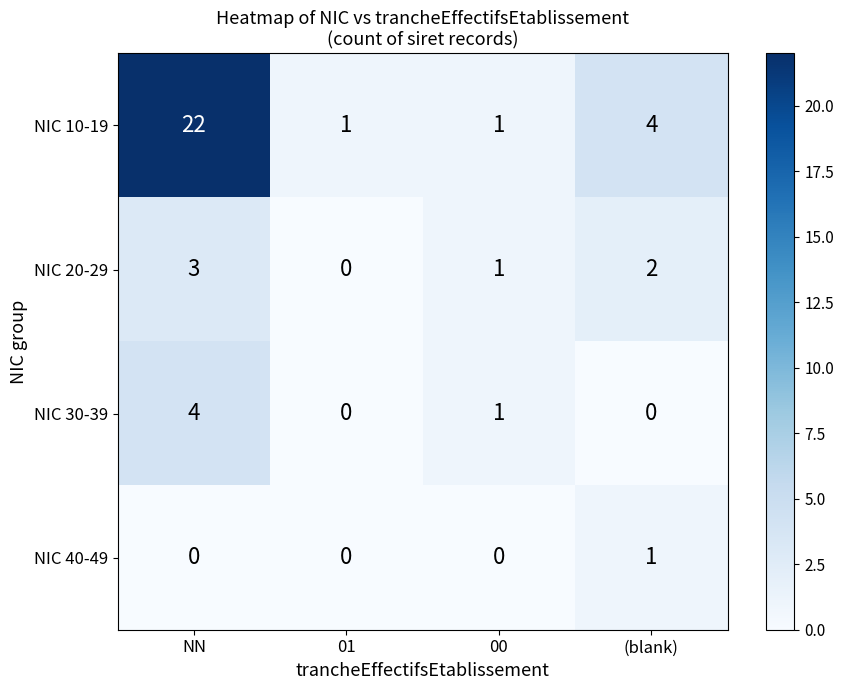

Rank the series by their maximum value, from lowest to highest.

NIC 40-49, NIC 20-29, NIC 30-39, NIC 10-19